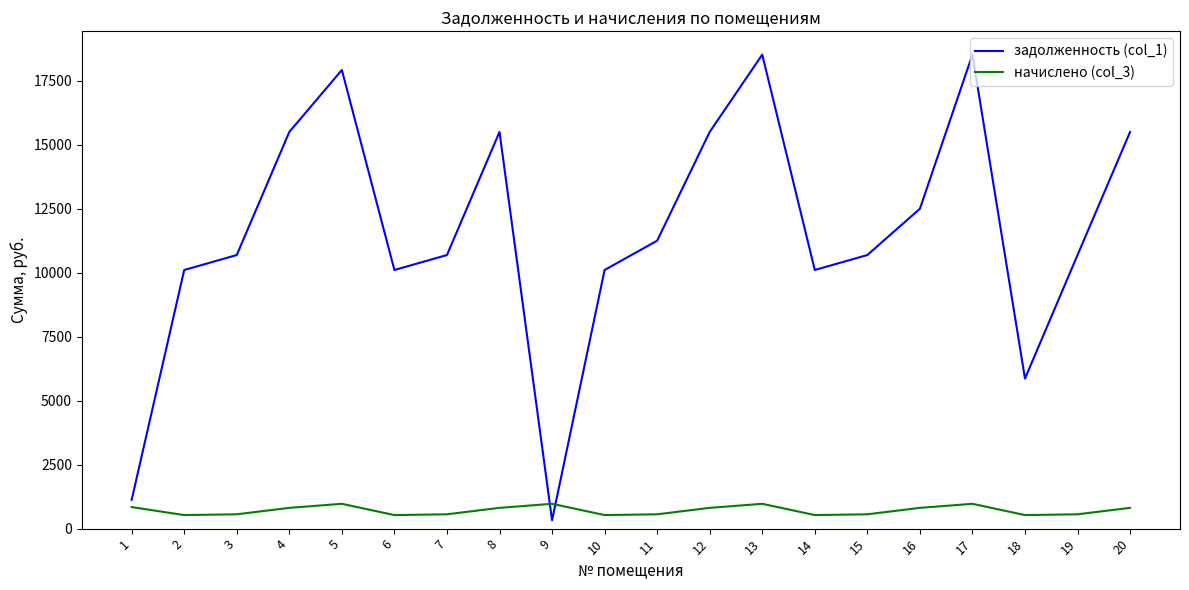

At how many categories does at least one series exceed 3008?

18